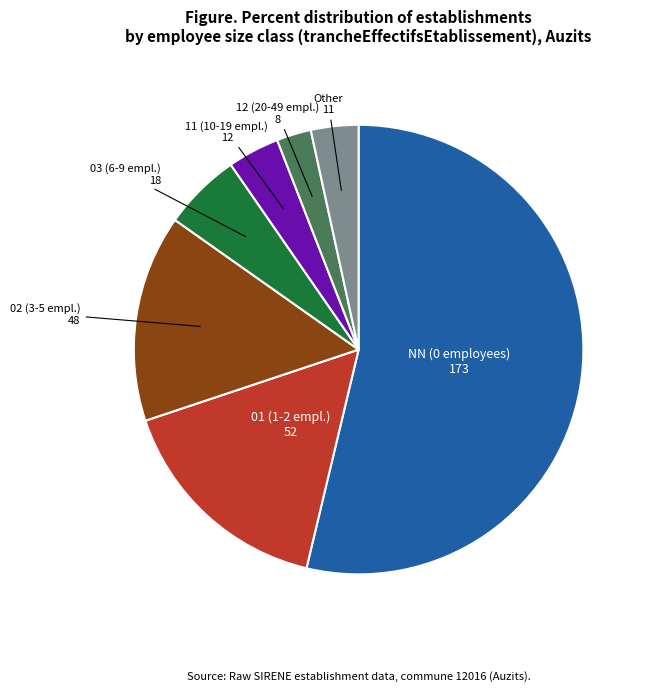

Does any single category account for the majority?

Yes